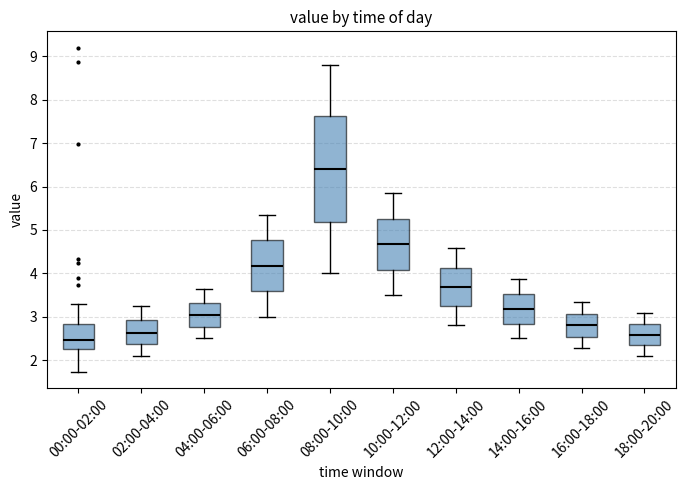

Which box has the highest median line?

08:00-10:00